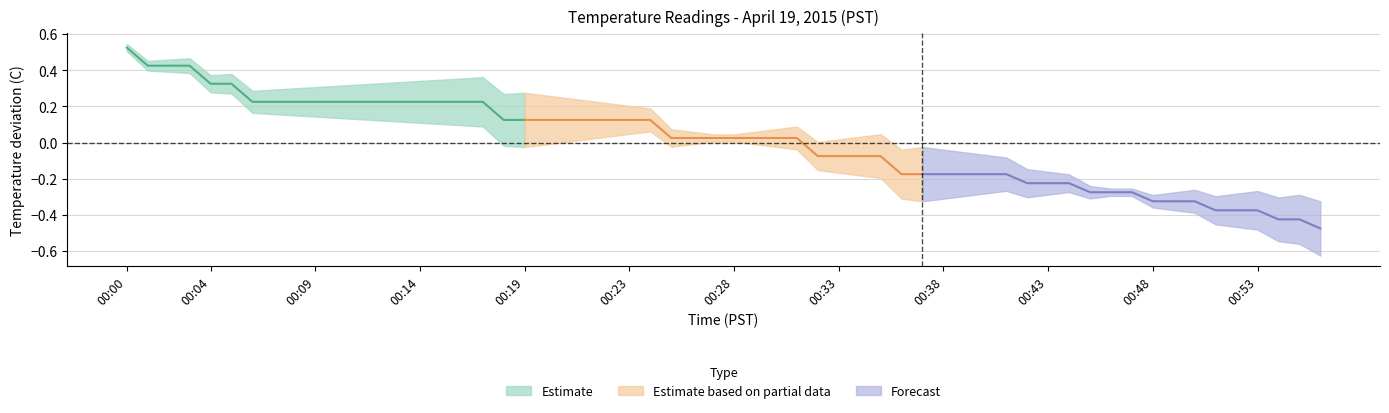

What is the difference between the maximum and minimum values in the Temperature (Estimate based on partial data) series?

0.3